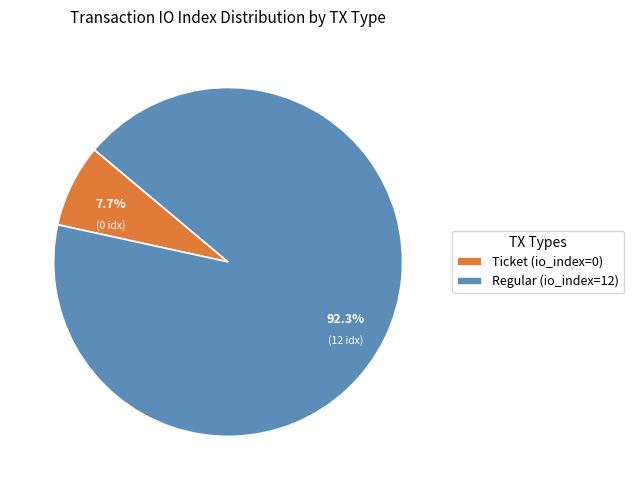

Is the sum of Regular (io_index=12) and Ticket (io_index=0) greater than half?

Yes